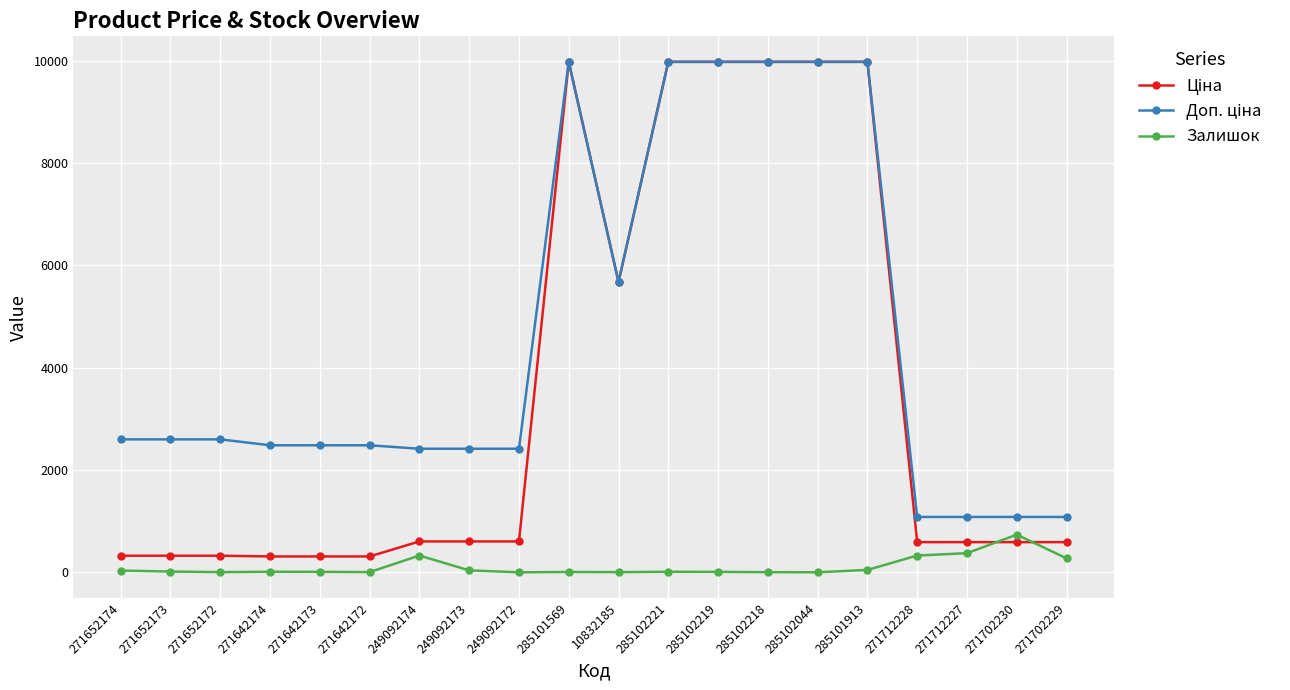

True or false: Залишок has a value of 4.0 at 10832185.

True